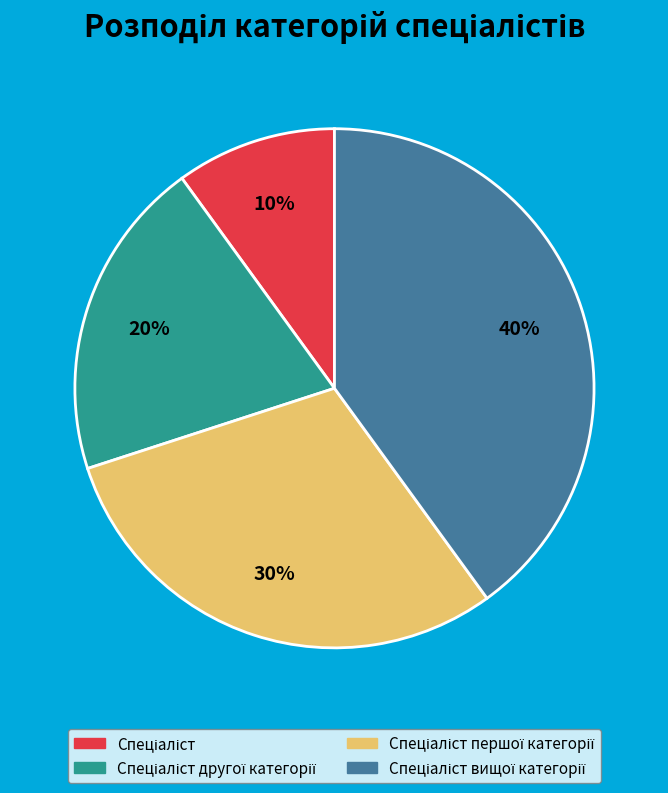

Does any single category account for the majority?

No